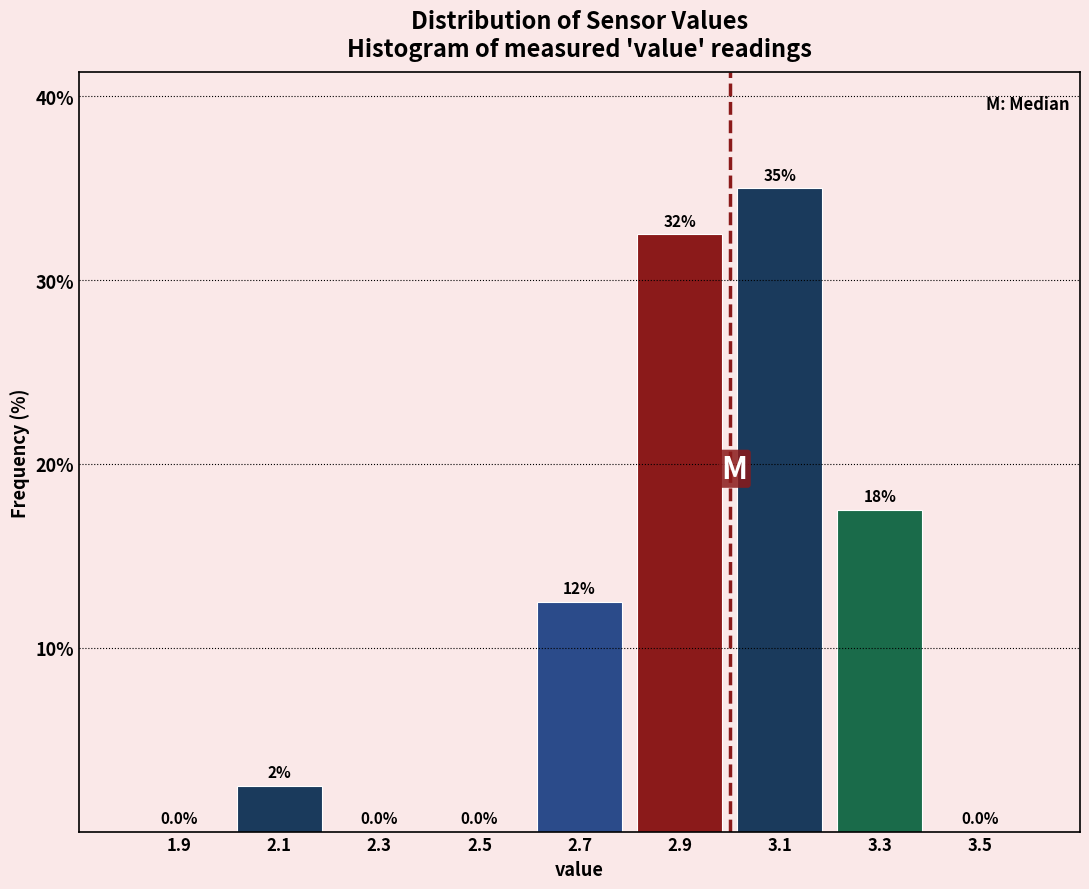

Over which range of the x-axis is the bar tallest?

3.0 to 3.2